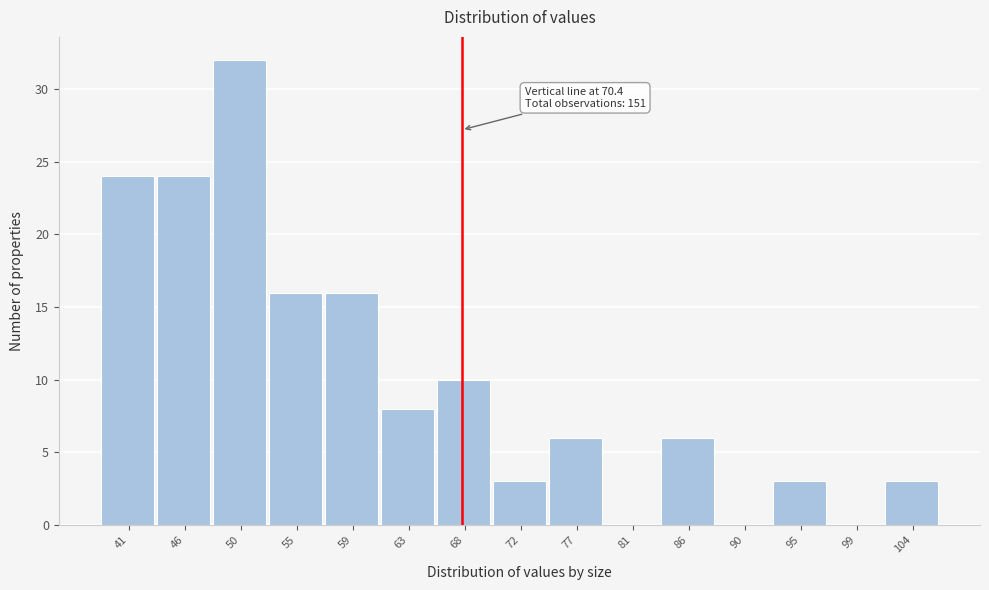

Reading left to right, transcribe all the data shown in this chart.

41=24	46=24	50=32	55=16	59=16	63=8	68=10	72=3	77=6	81=0	86=6	90=0	95=3	99=0	104=3